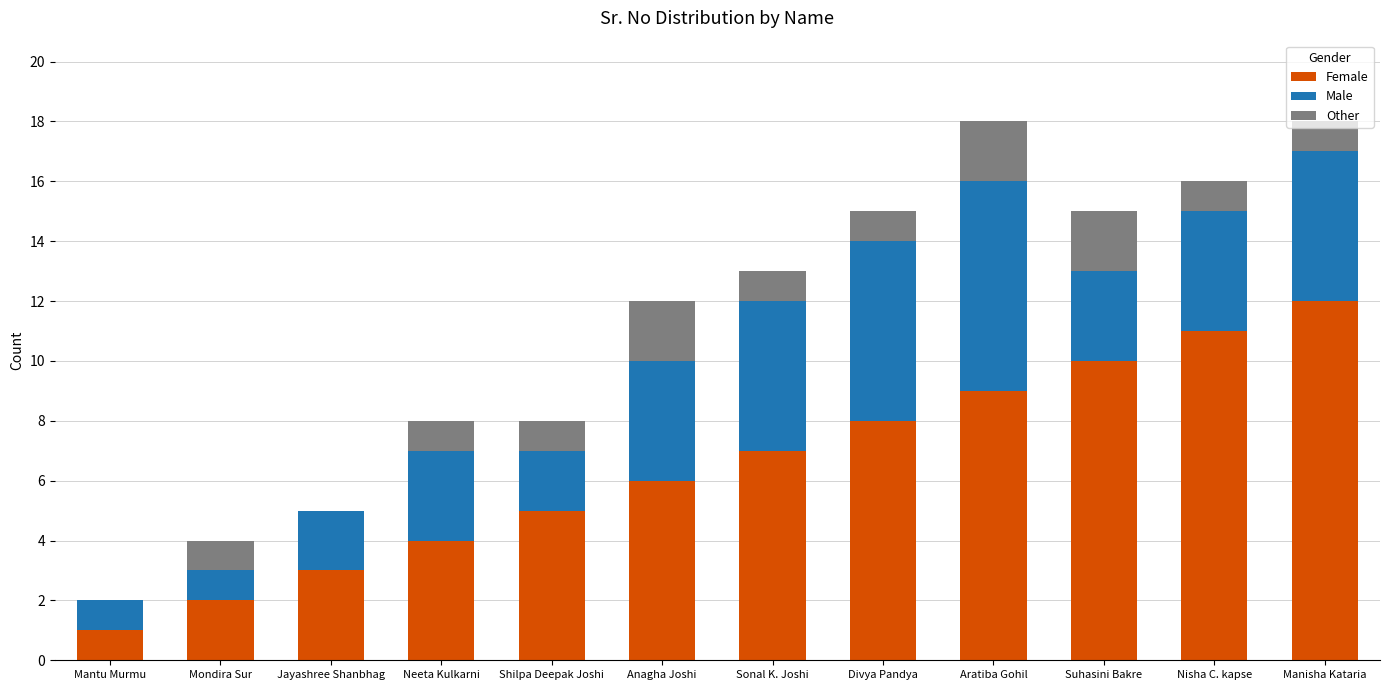

What is the sum of all Female values?

78